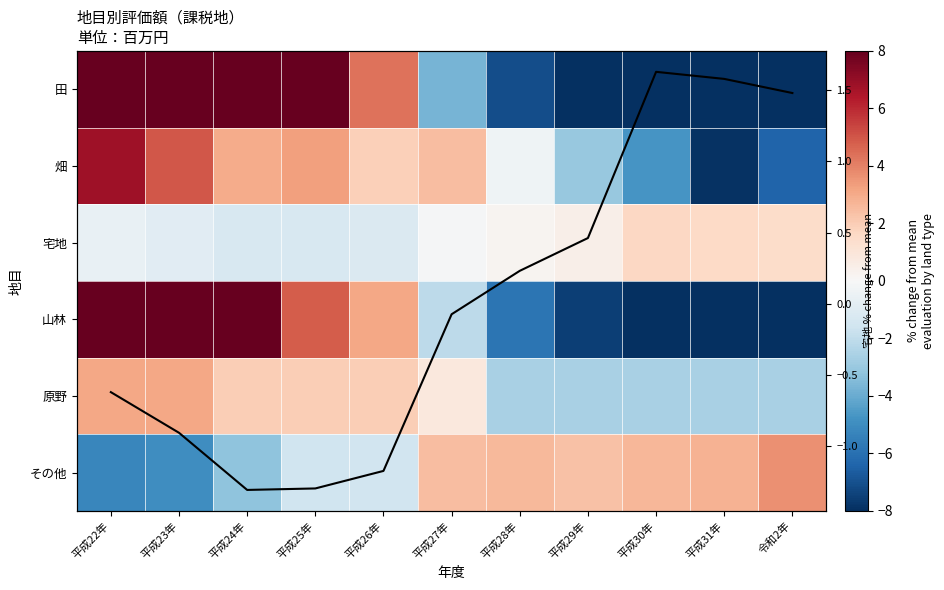

Is it true that 山林 equals -2.1 at 平成27年?

True